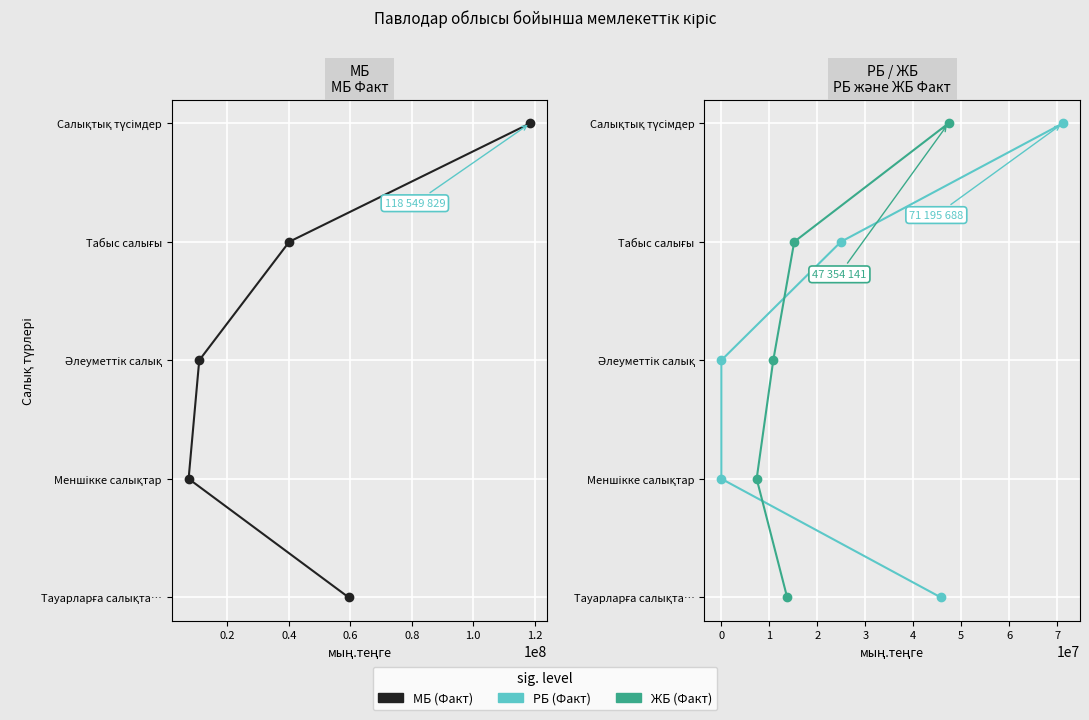

Where does the МБ (Факт) series first go above 2?

0.6